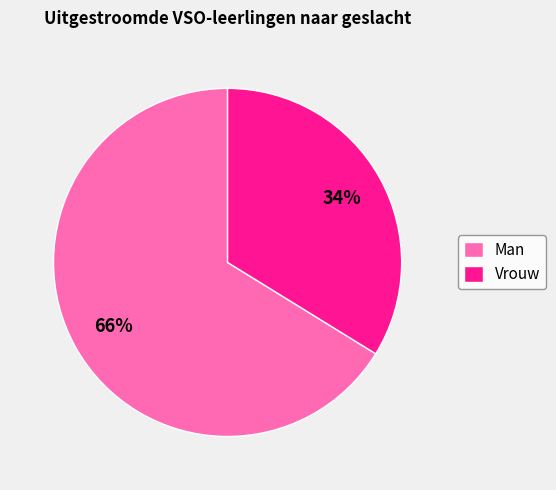

Is there a majority slice in this chart?

Yes